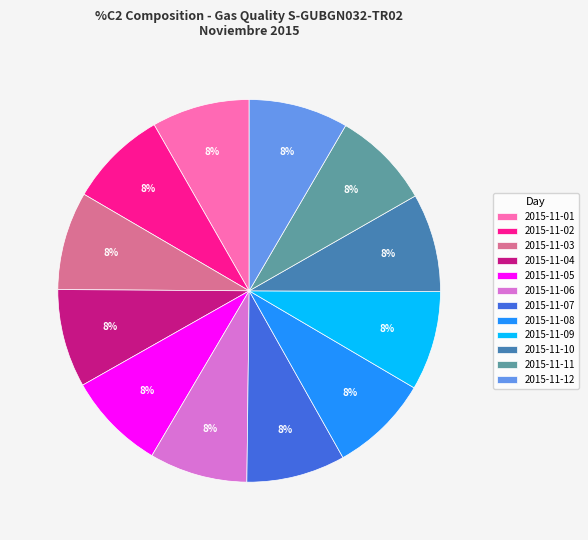

Is the sum of 2015-11-11 and 2015-11-08 greater than half?

No